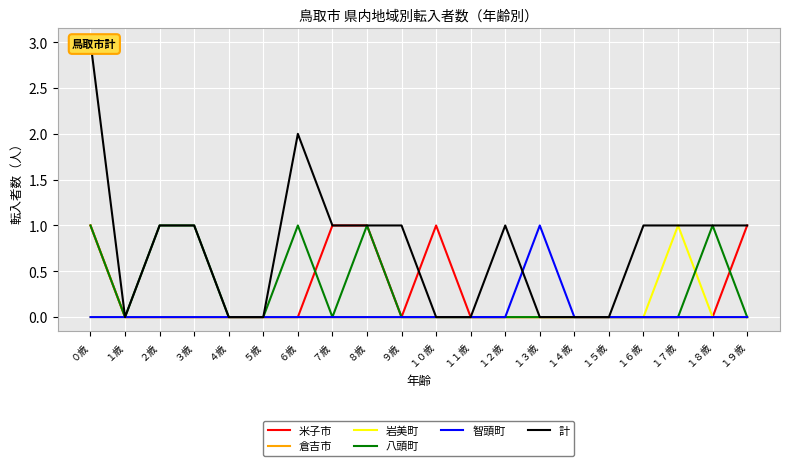

What position from the left is １４歳?

15